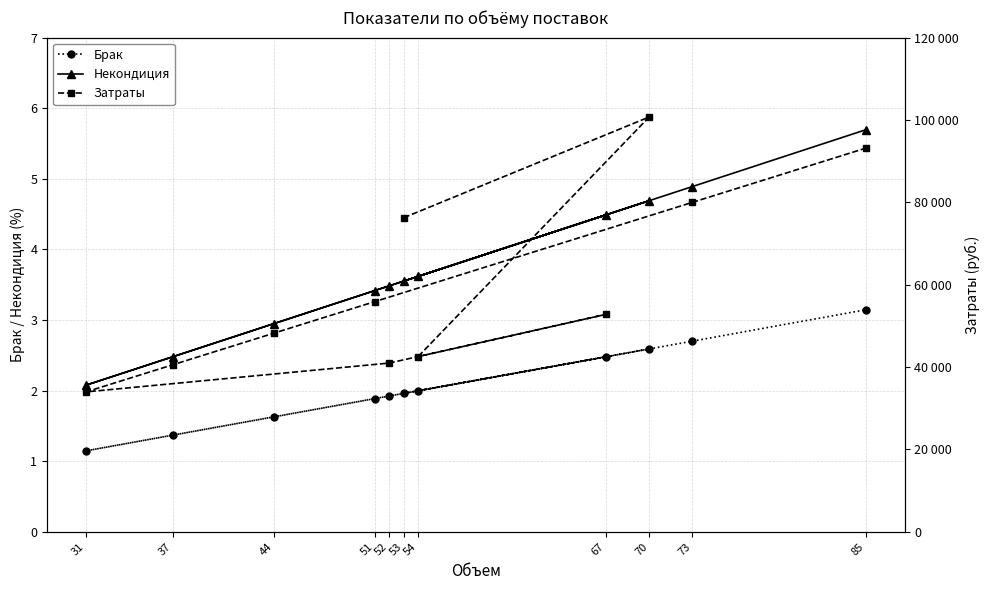

Does the chart have visible grid lines?

Yes